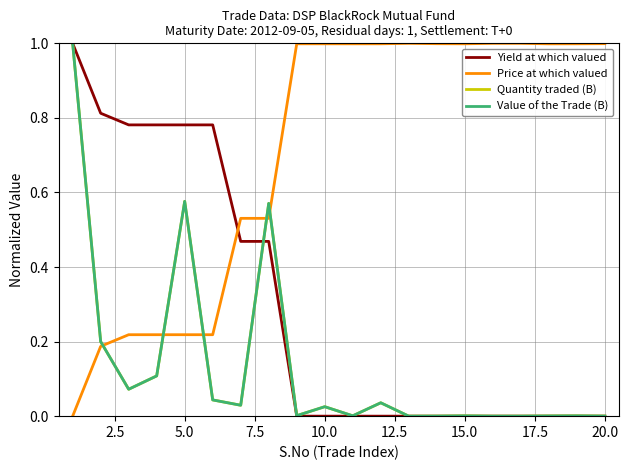

What is the difference between the maximum and minimum values in the Price at which valued series?

1.0